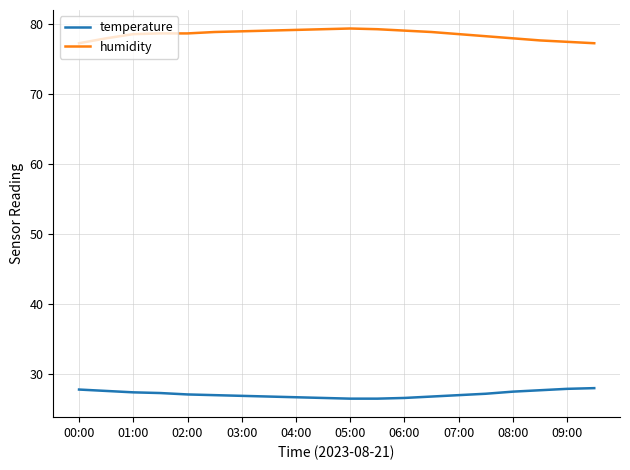

How many lines are shown in the chart?

2